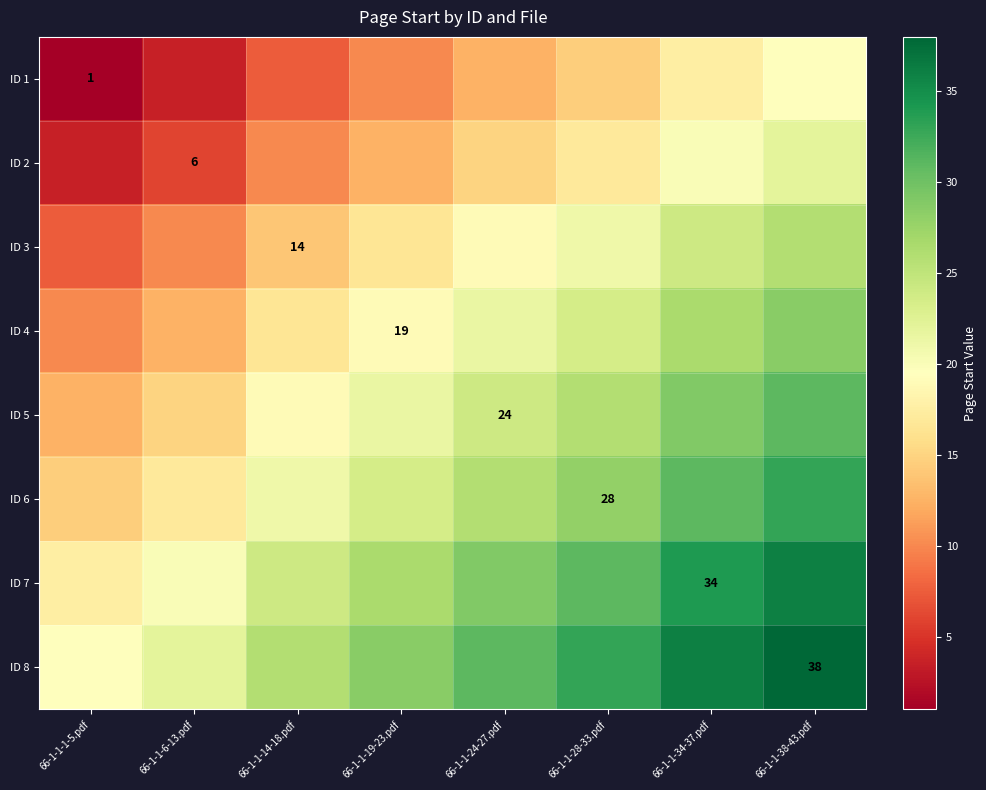

True or false: ID 7 has a value of 34.0 at 66-1-1-34-37.pdf.

True